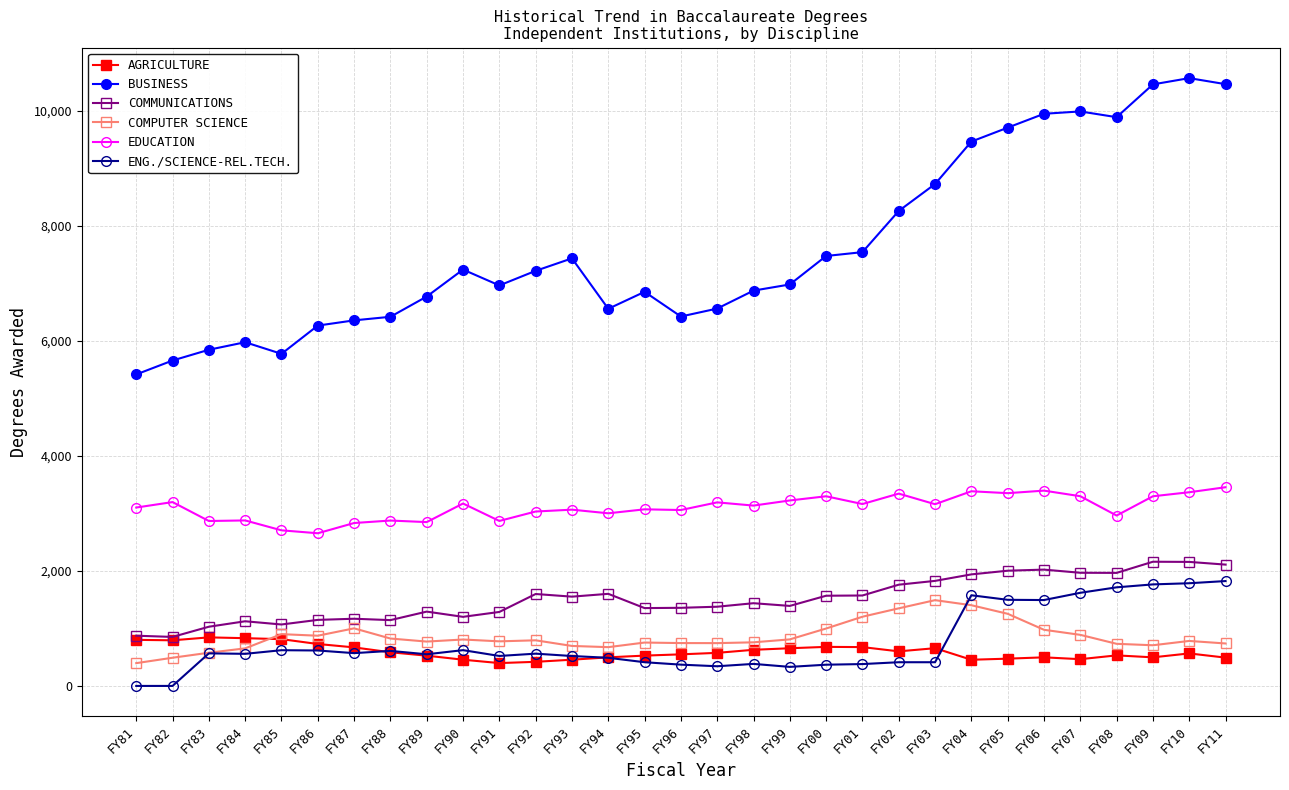

True or false: ENG./SCIENCE-REL.TECH. has more than 0 interior local peaks.

True